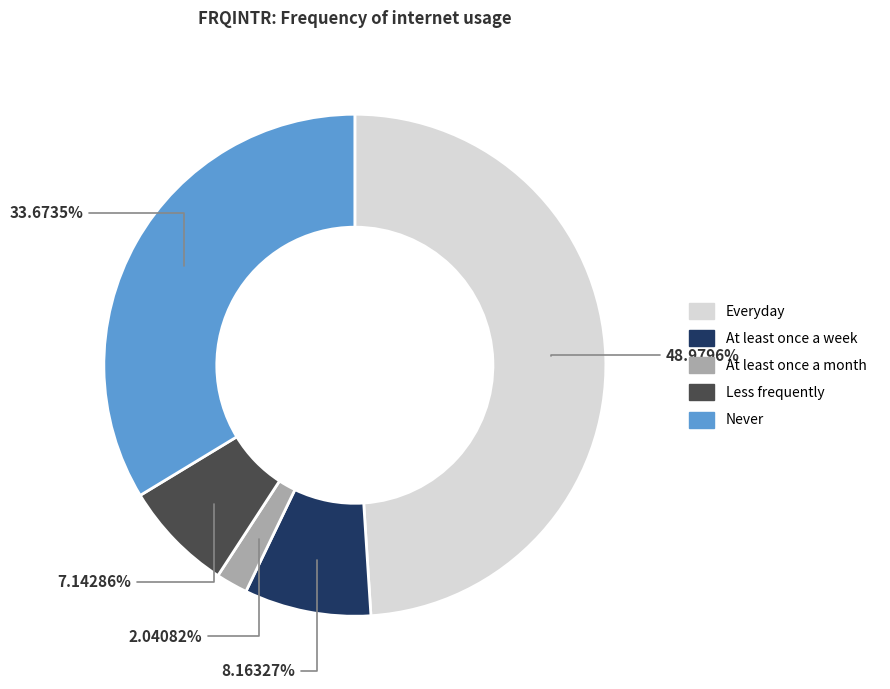

The Everyday slice represents 49% of the pie. True or false?

True